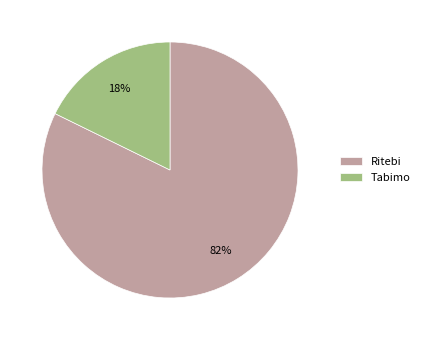

Is it true that Tabimo is 28% of the pie?

False